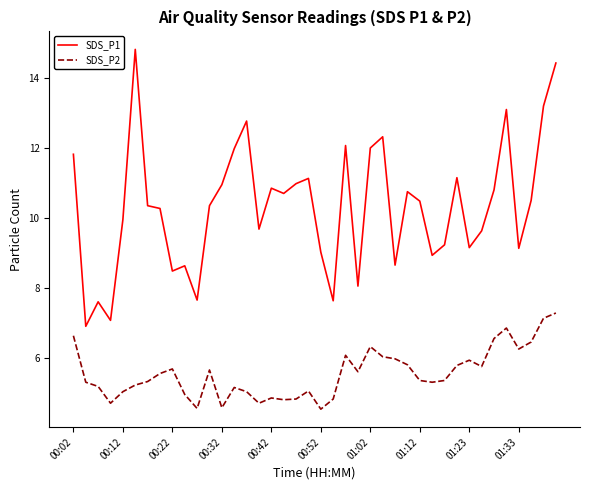

List the series in order of their overall mean, highest first.

SDS_P1, SDS_P2